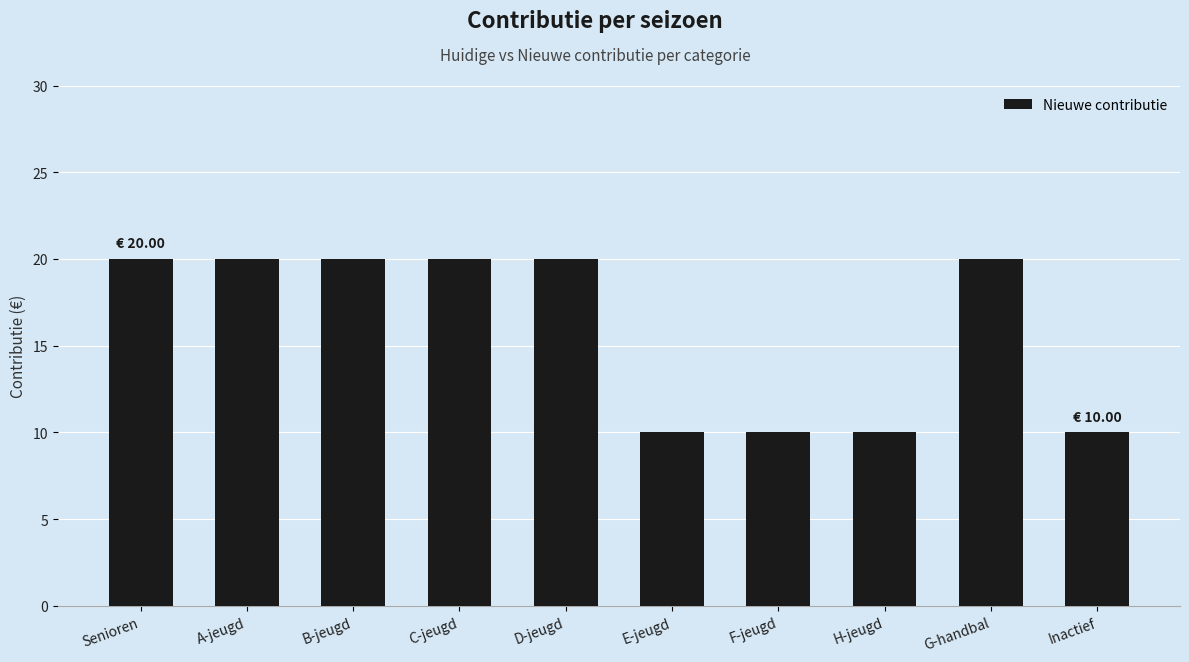

Does the chart contain stacked bars?

No